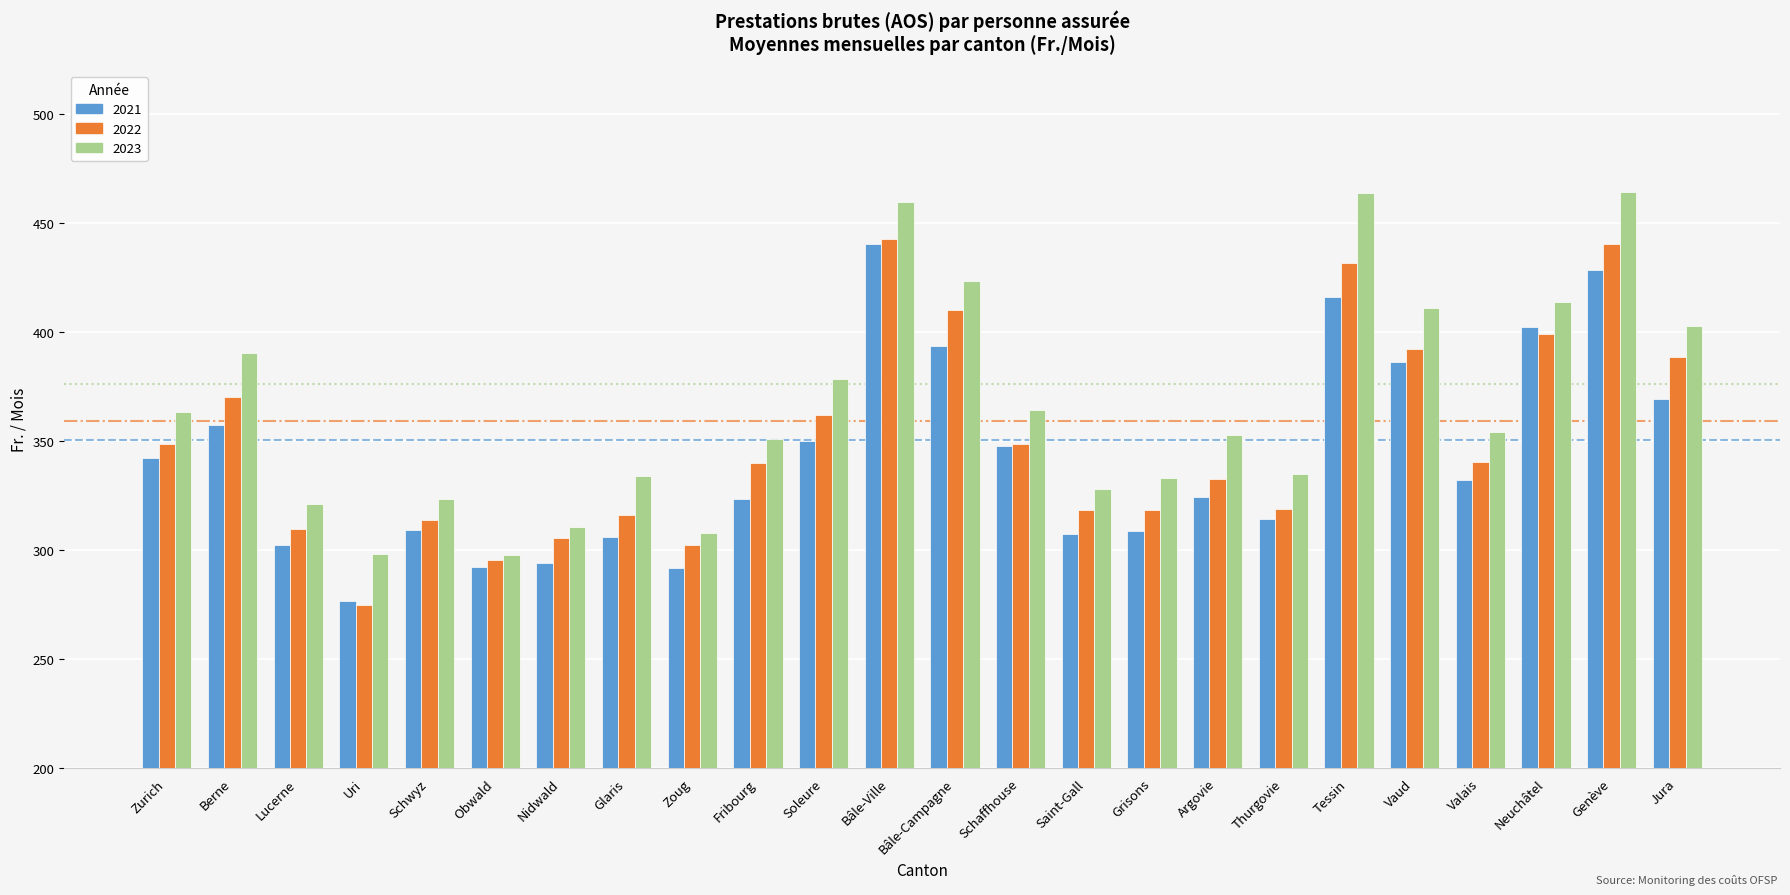

The value of 2021 at Tessin is 416.0. True or false?

True